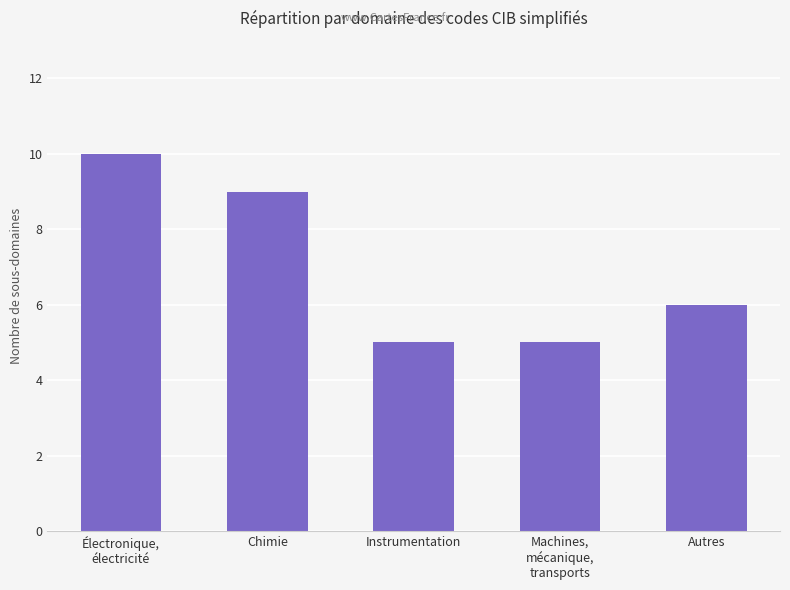

What is the minimum value shown in the chart?

5